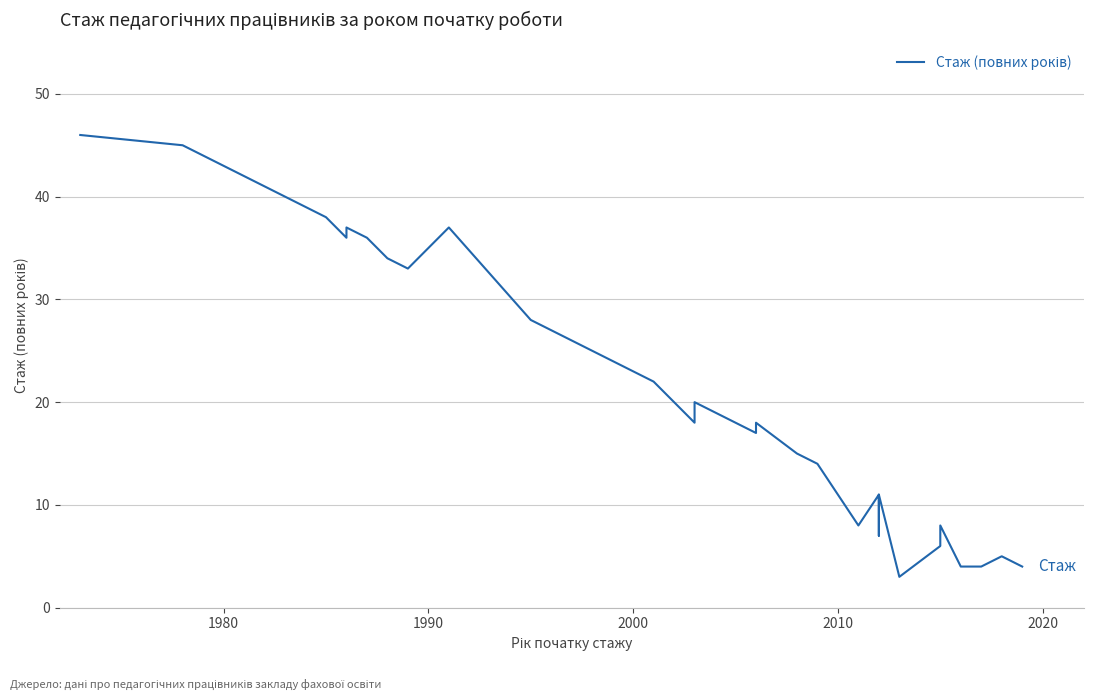

What is the value of the 29th point from the left?

14